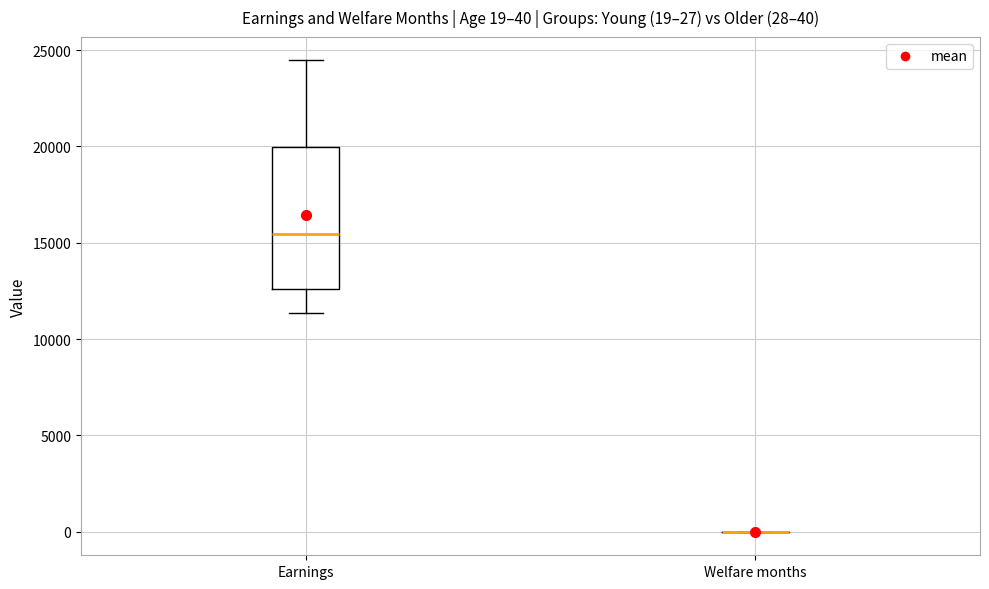

Which box is the tallest, from its lower edge to its upper edge?

Earnings